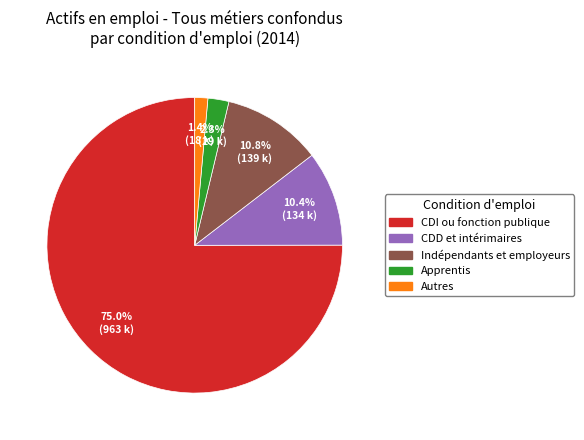

What is the largest slice in the pie chart?

CDI ou fonction publique